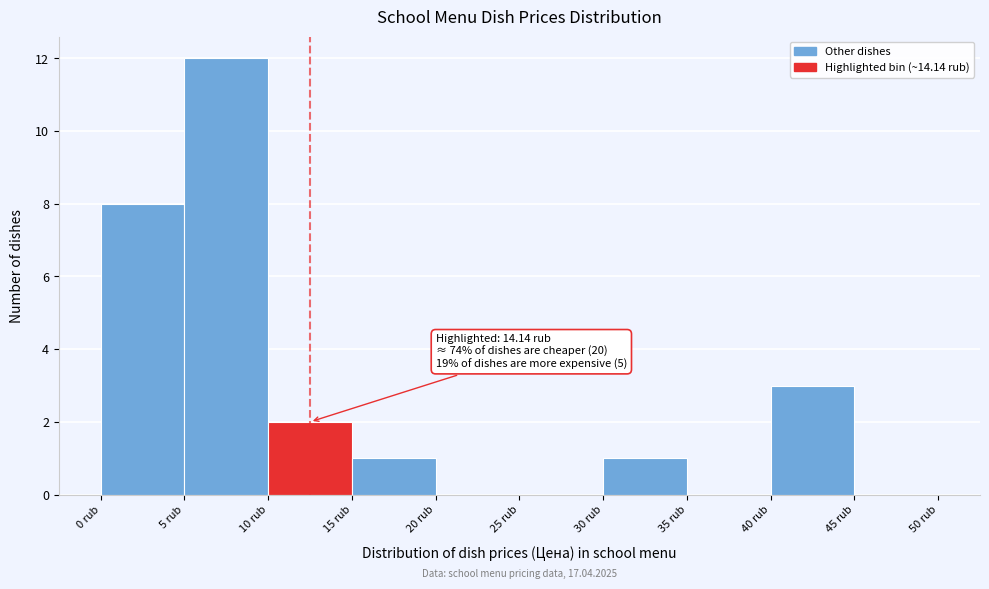

Which range on the x-axis has the tallest bar?

5 to 10